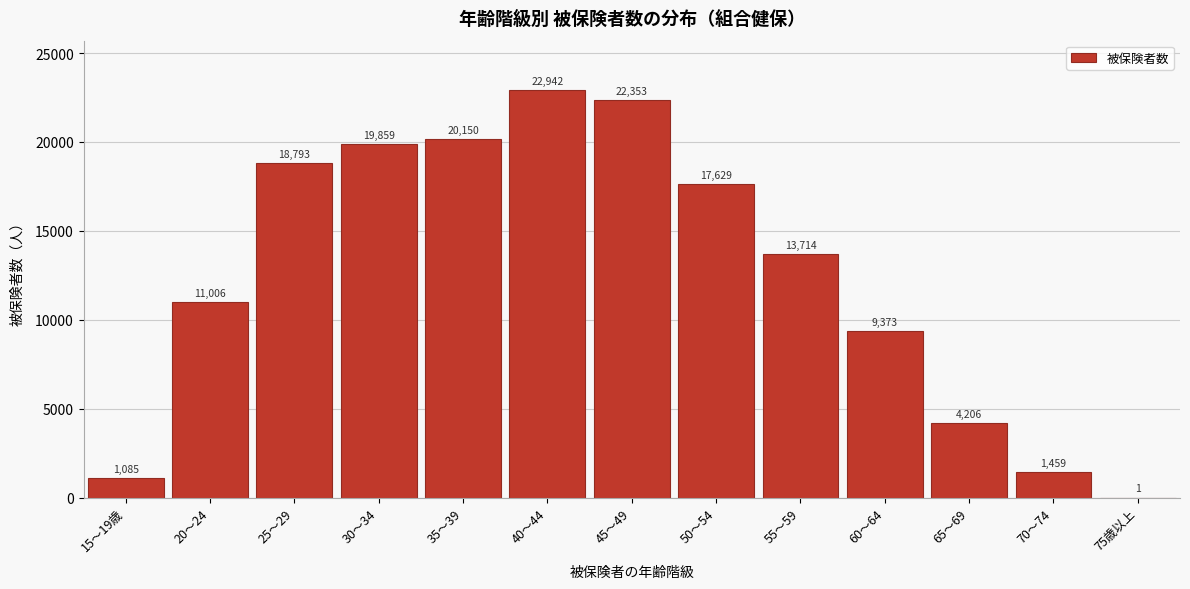

Reading left to right, what are all the values shown in this chart?

15～19歳=1085	20～24=11006	25～29=18793	30～34=19859	35～39=20150	40～44=22942	45～49=22353	50～54=17629	55～59=13714	60～64=9373	65～69=4206	70～74=1459	75歳以上=1